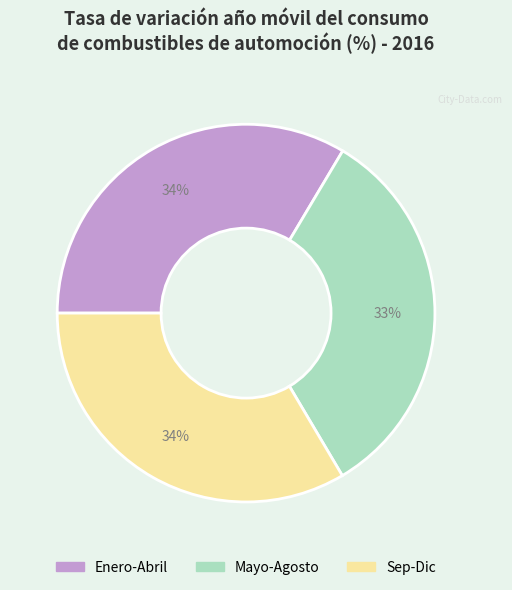

How many slices are in this pie chart?

3